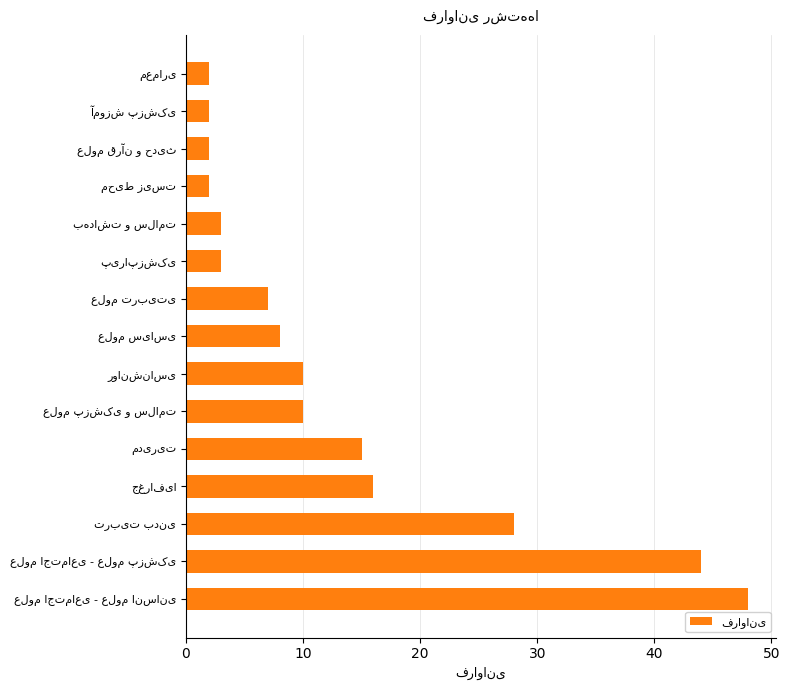

What is the average value?

13